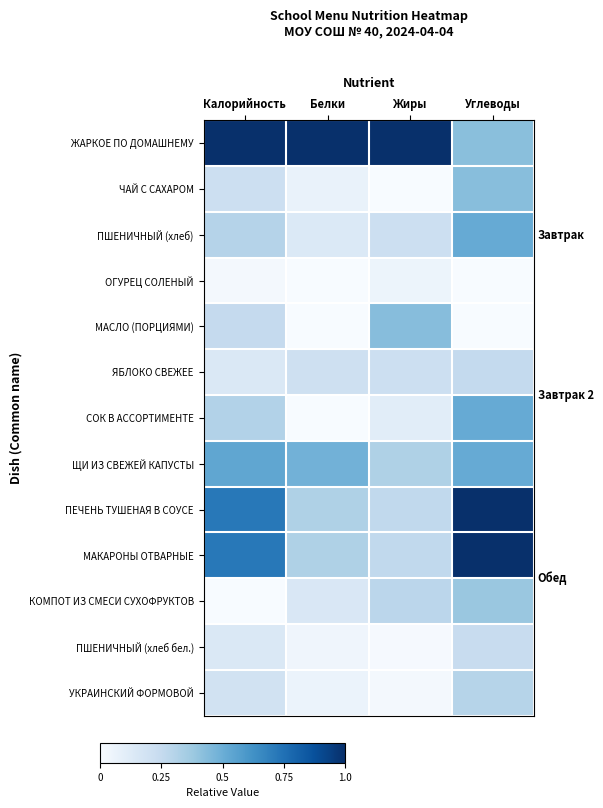

Which series has the largest range (max minus min)?

ПЕЧЕНЬ ТУШЕНАЯ В СОУСЕ